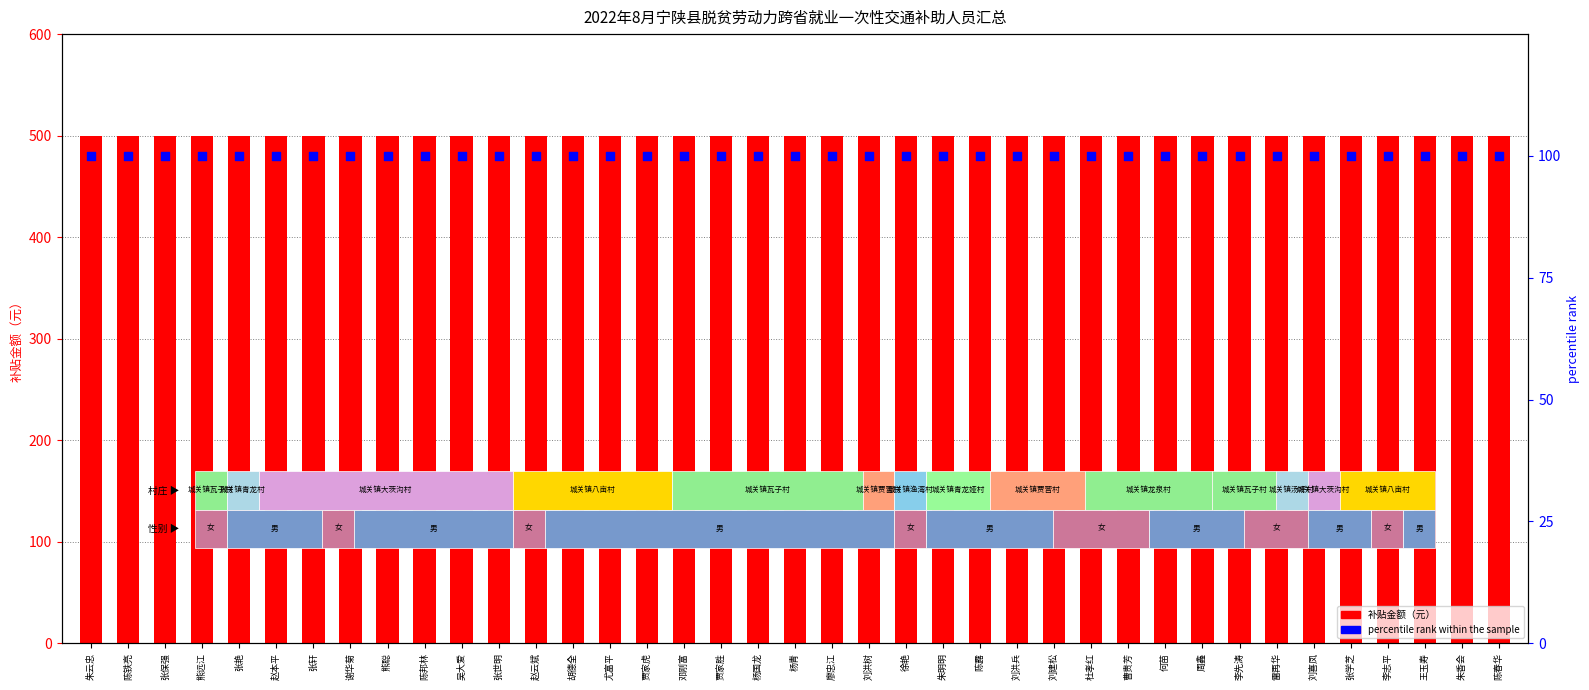

Is the value of 补贴金额（元） at 杨青 greater than the value of percentile rank within the sample at 熊聪?

Yes